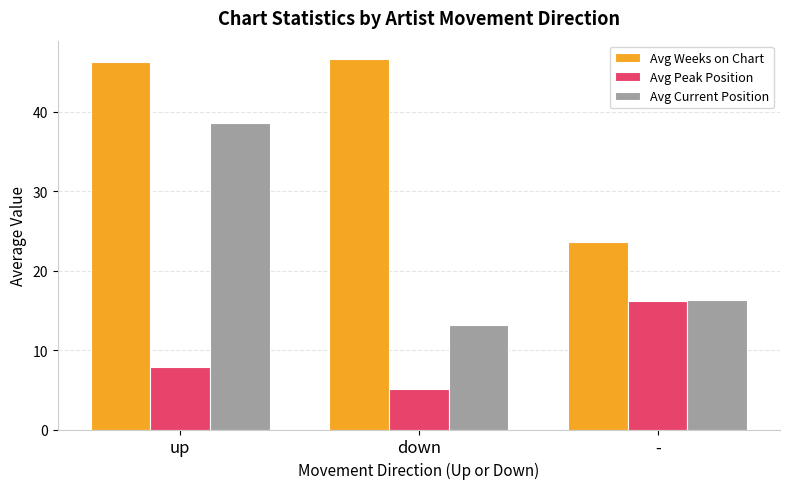

Is the value of Avg Weeks on Chart at - greater than the value of Avg Peak Position at up?

Yes